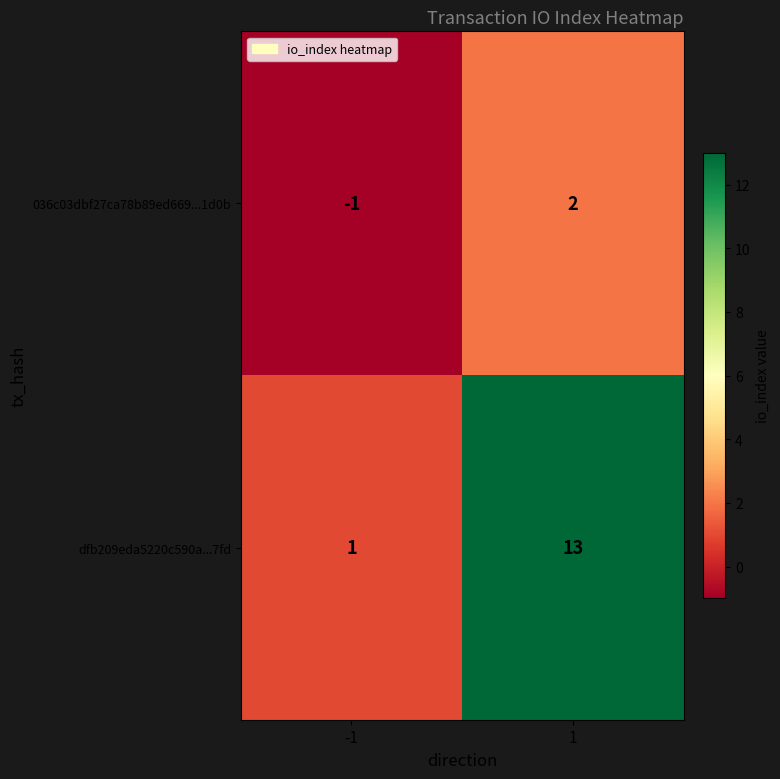

What is the average value of the dfb209eda5220c590a...7fd series?

7